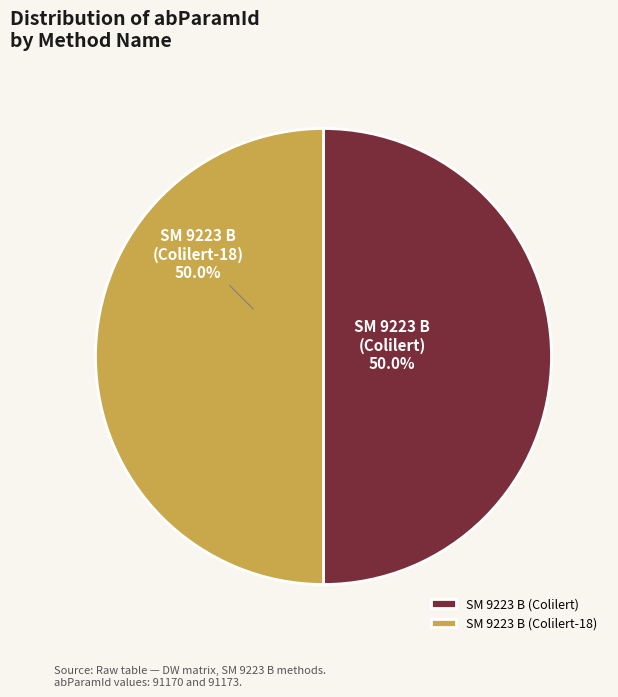

The SM 9223 B (Colilert) slice represents 50% of the pie. True or false?

True